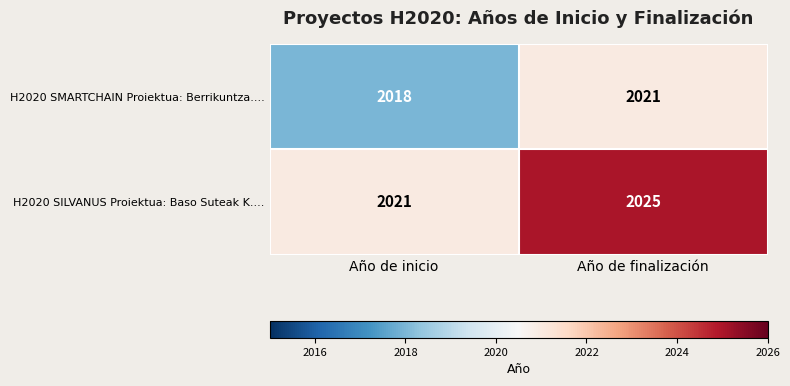

Which series changed the most between Año de inicio and Año de finalización?

H2020 SILVANUS Proiektua: Baso Suteak K....